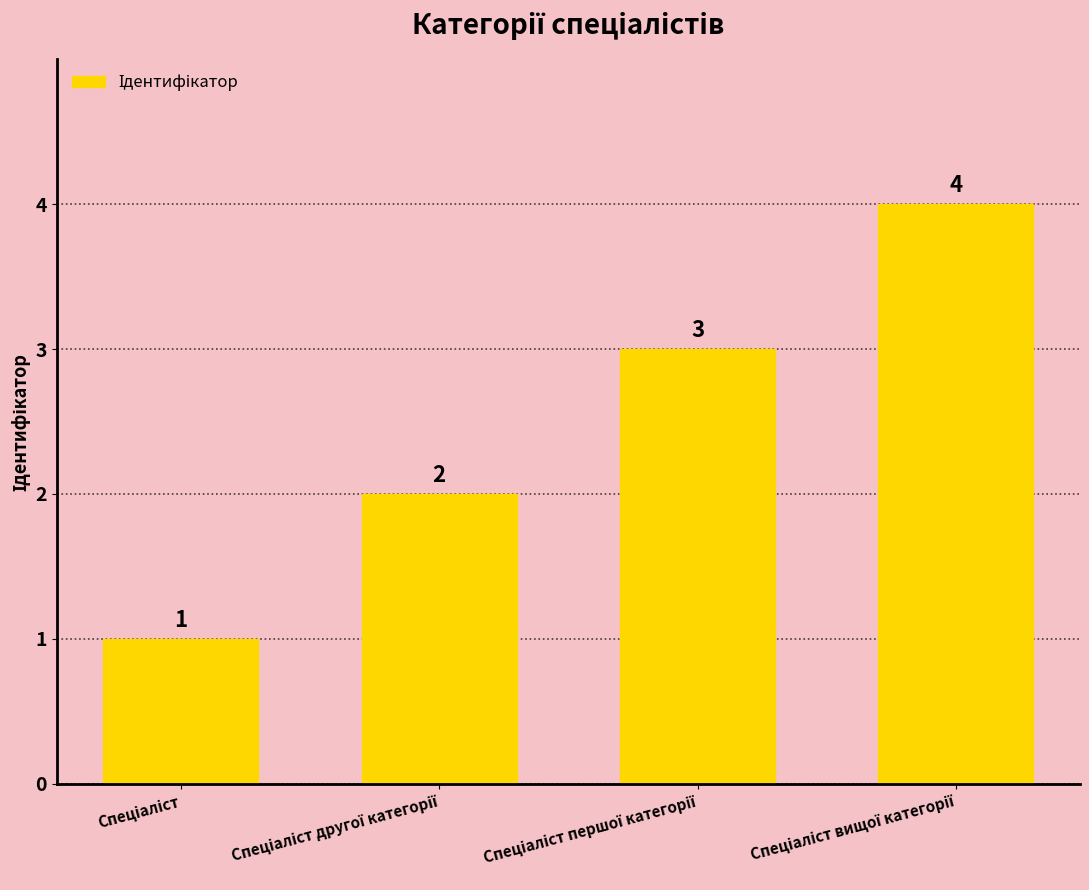

Count the values in the range 2 to 4.

3